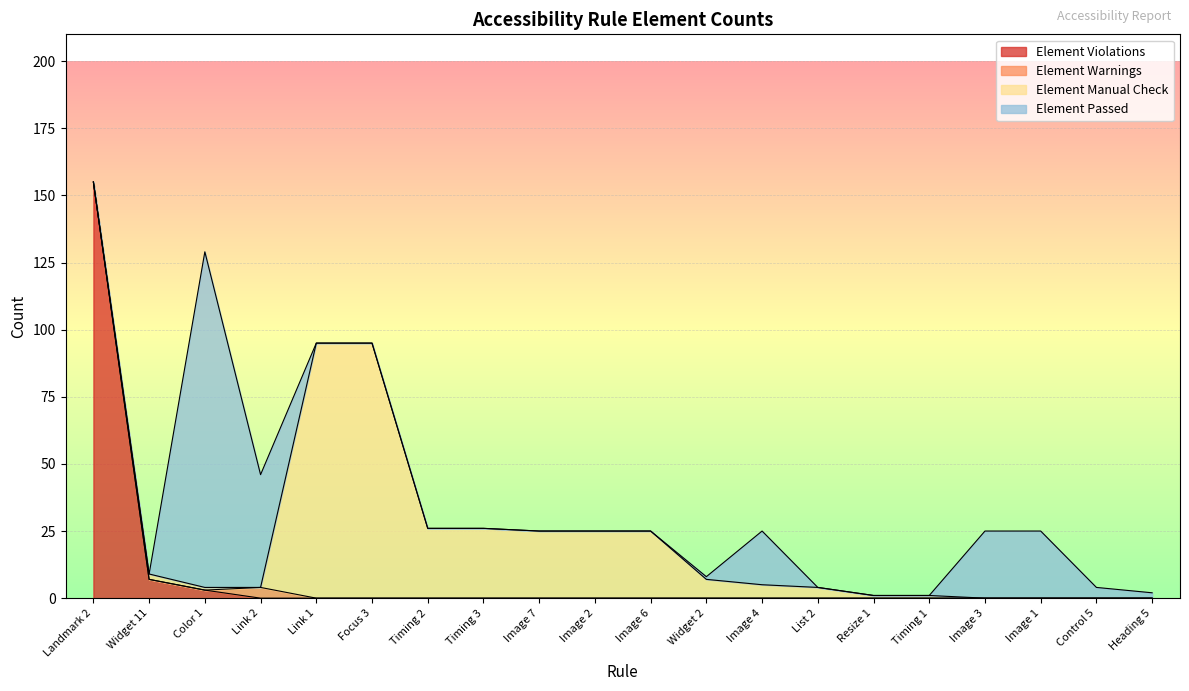

What is the label of the 3rd point from the left?

Color 1